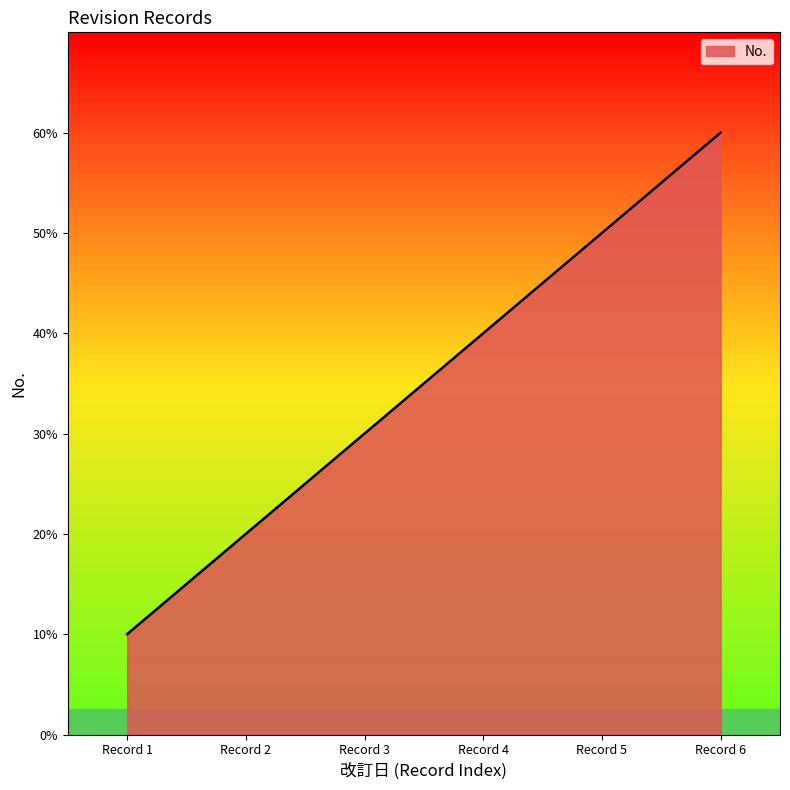

How many lines are shown in the chart?

1